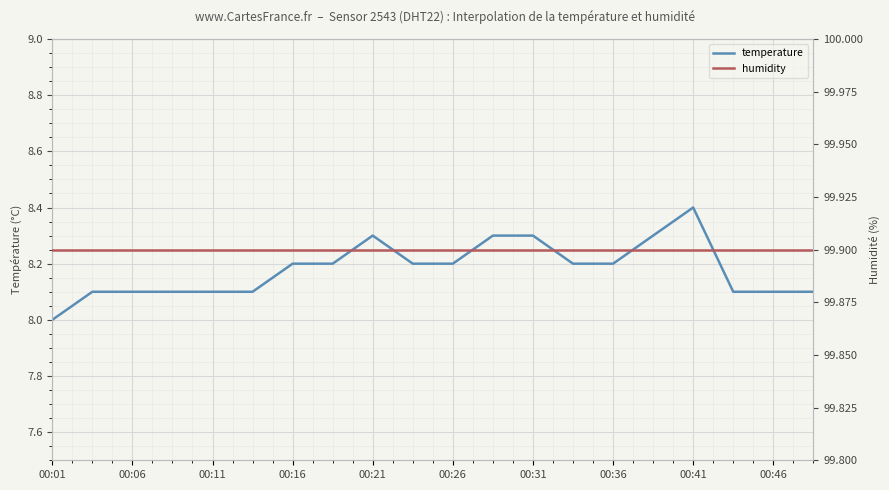

True or false: temperature and humidity intersect in this chart.

False